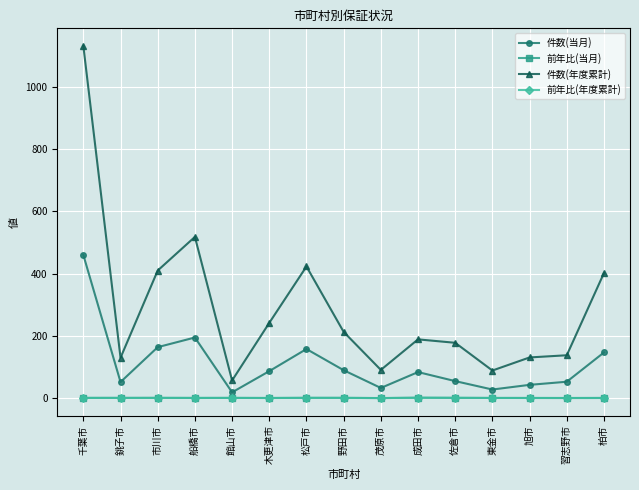

Which label corresponds to the largest value in the chart?

千葉市